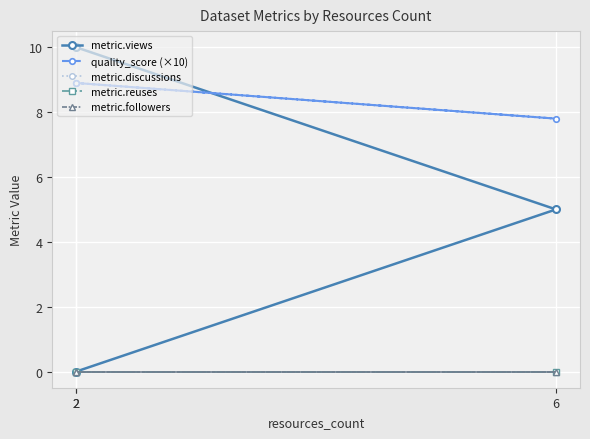

Which series has the widest spread of values?

metric.views